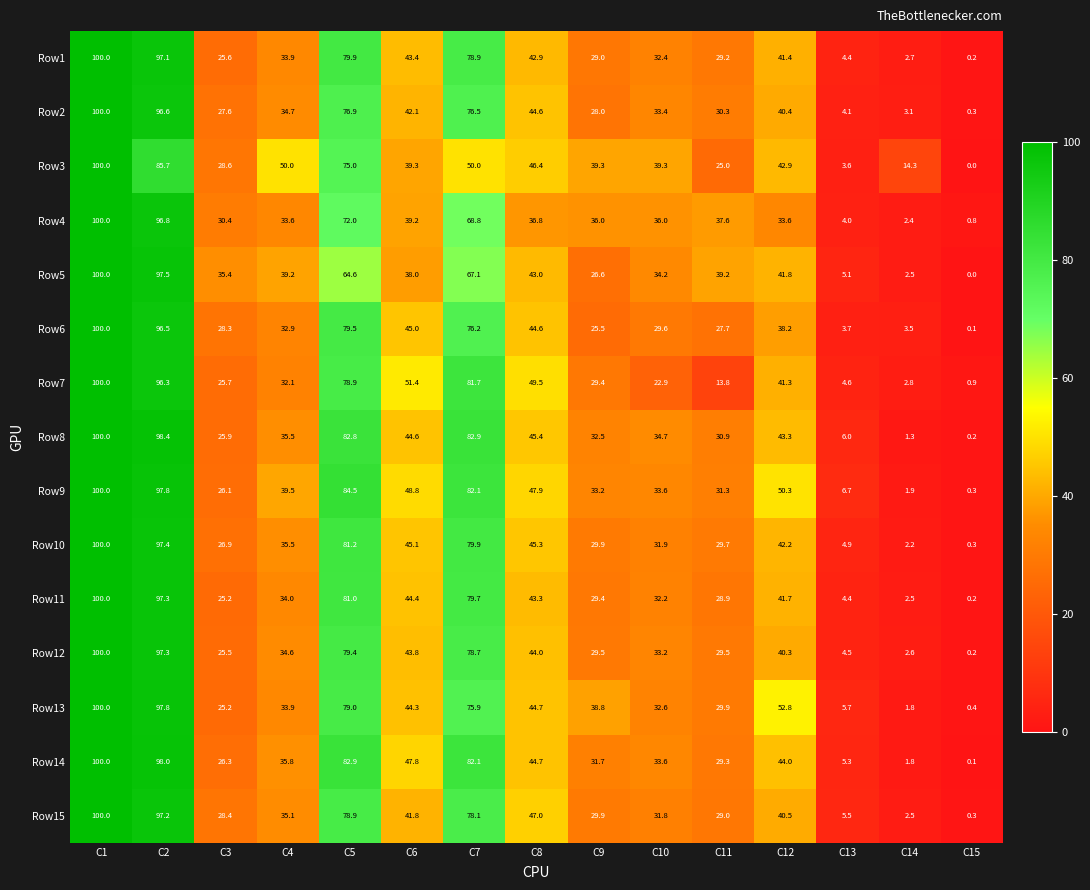

Which category has the lowest value in the Row3 series?

C15